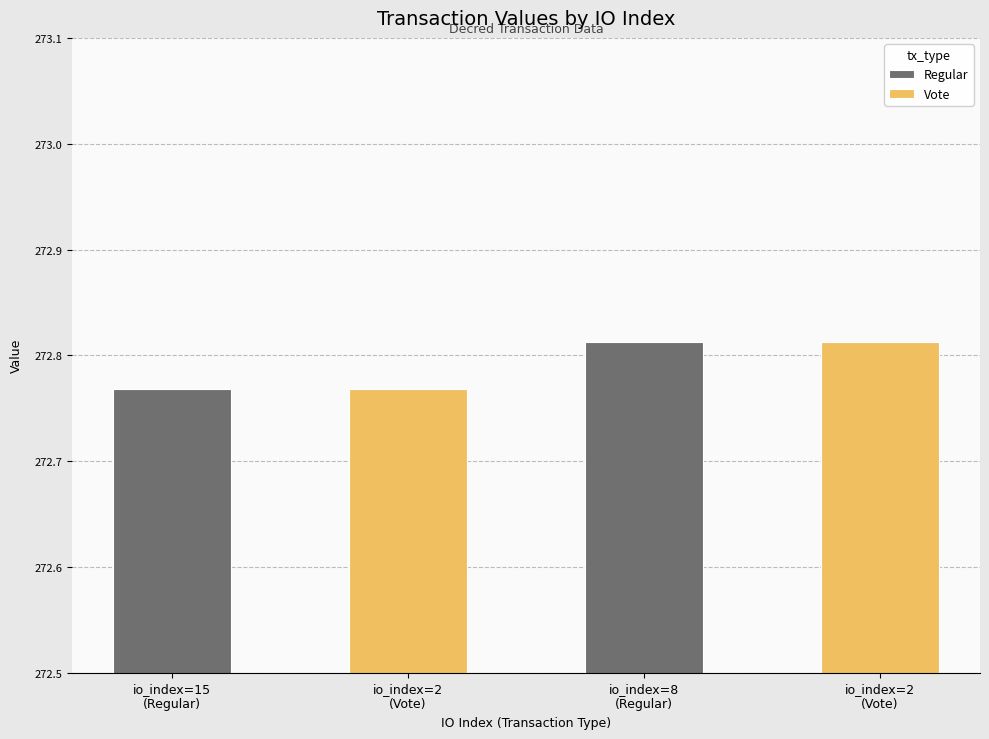

True or false: Vote has a value of 484.5 at io_index=15
(Regular).

False